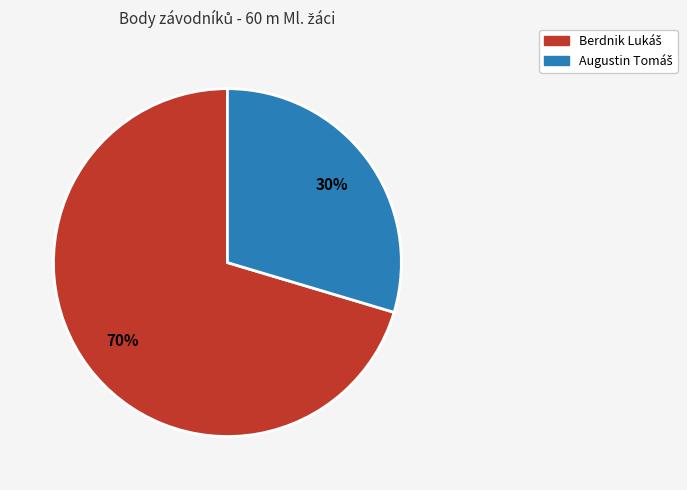

Is there a majority slice in this chart?

Yes